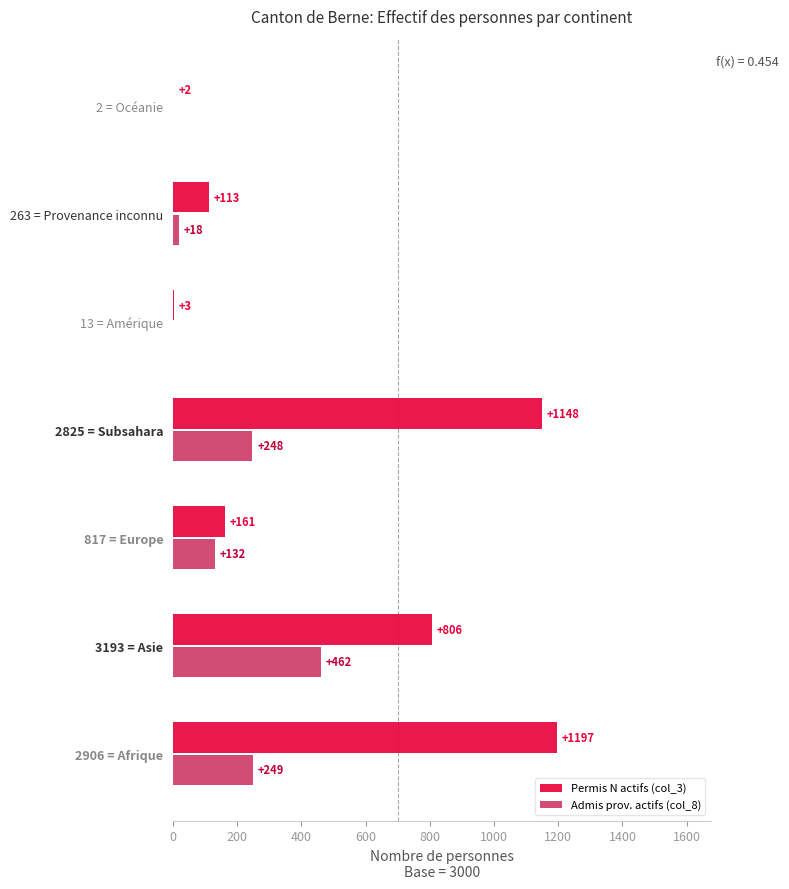

Which label corresponds to the largest value in the chart?

2906 = Afrique